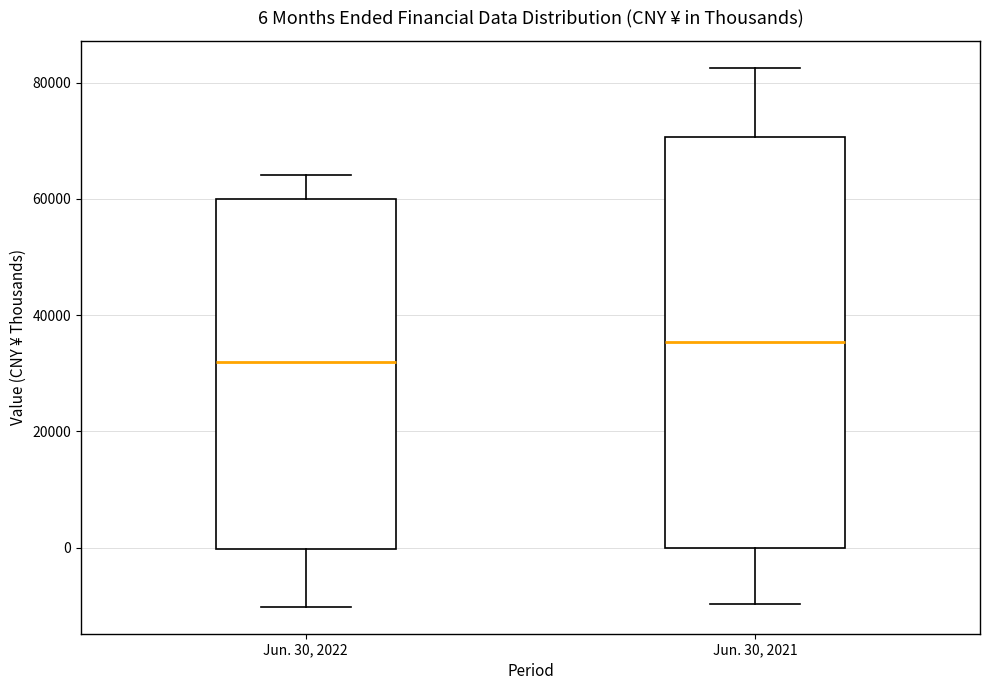

Which box's median line is the highest?

Jun. 30, 2021